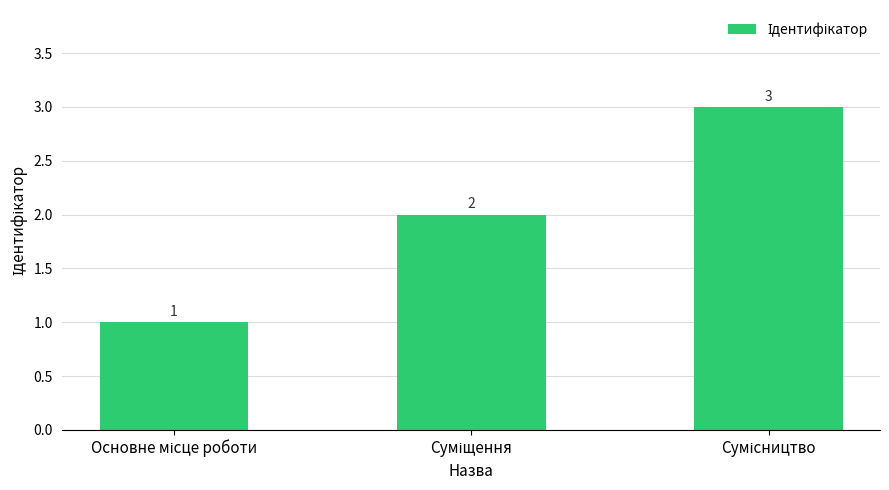

What is the sum of all values?

6